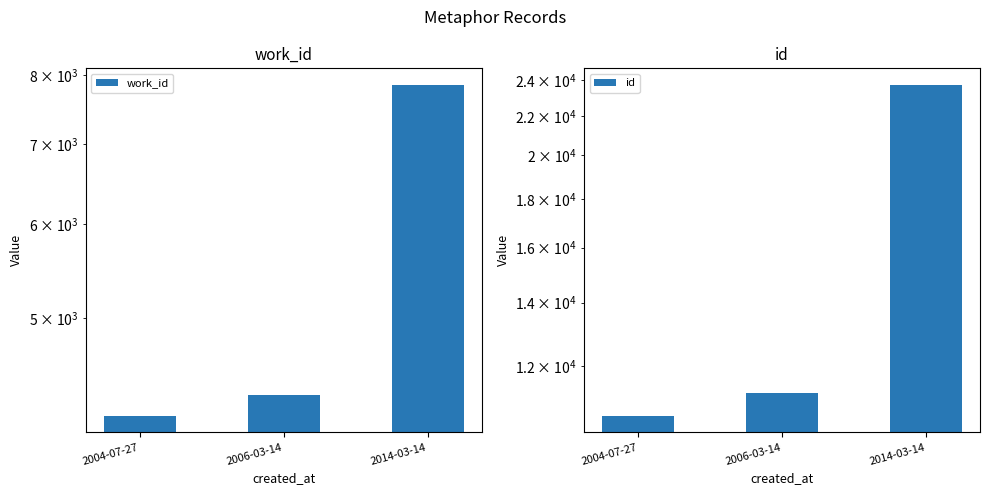

What is the minimum value for work_id?

4141